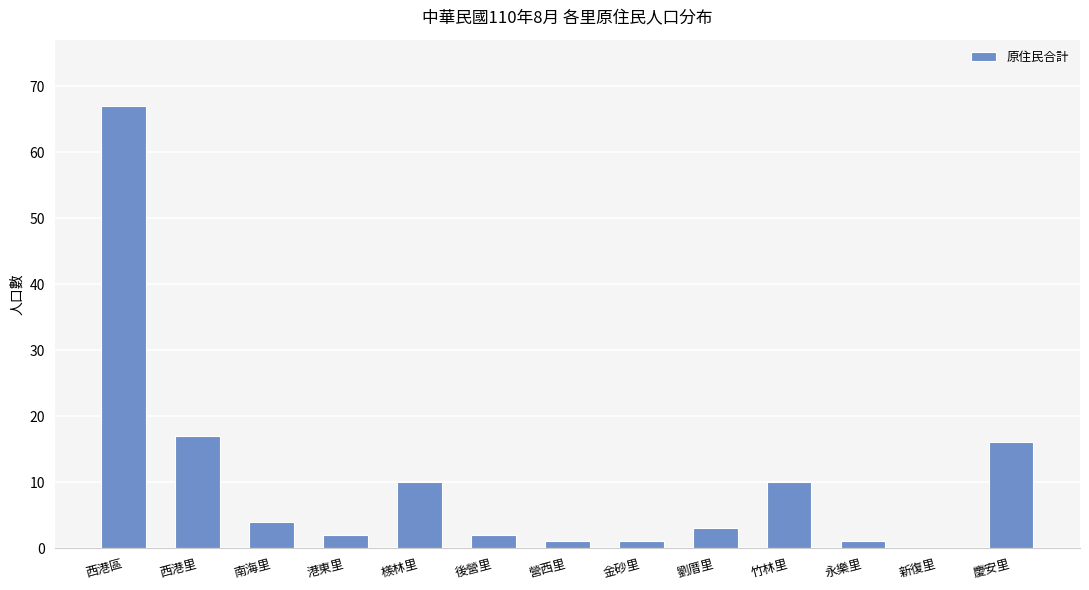

What is the difference between the values at 新復里 and 竹林里?

10